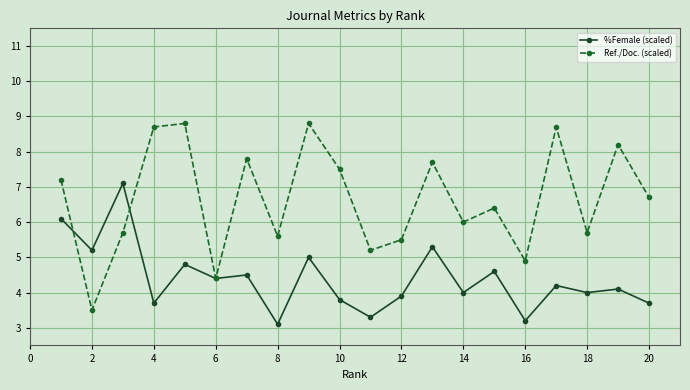

Which series has the largest range (max minus min)?

Ref./Doc. (scaled)